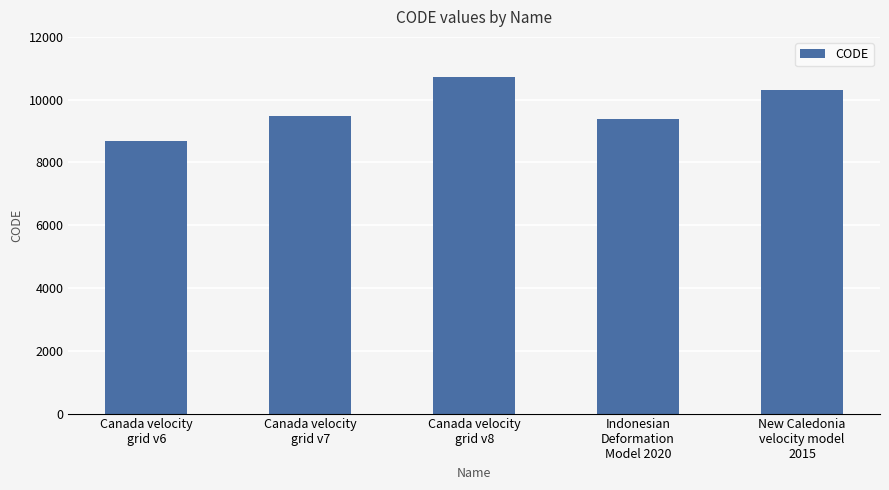

Count the number of data series in this chart.

1